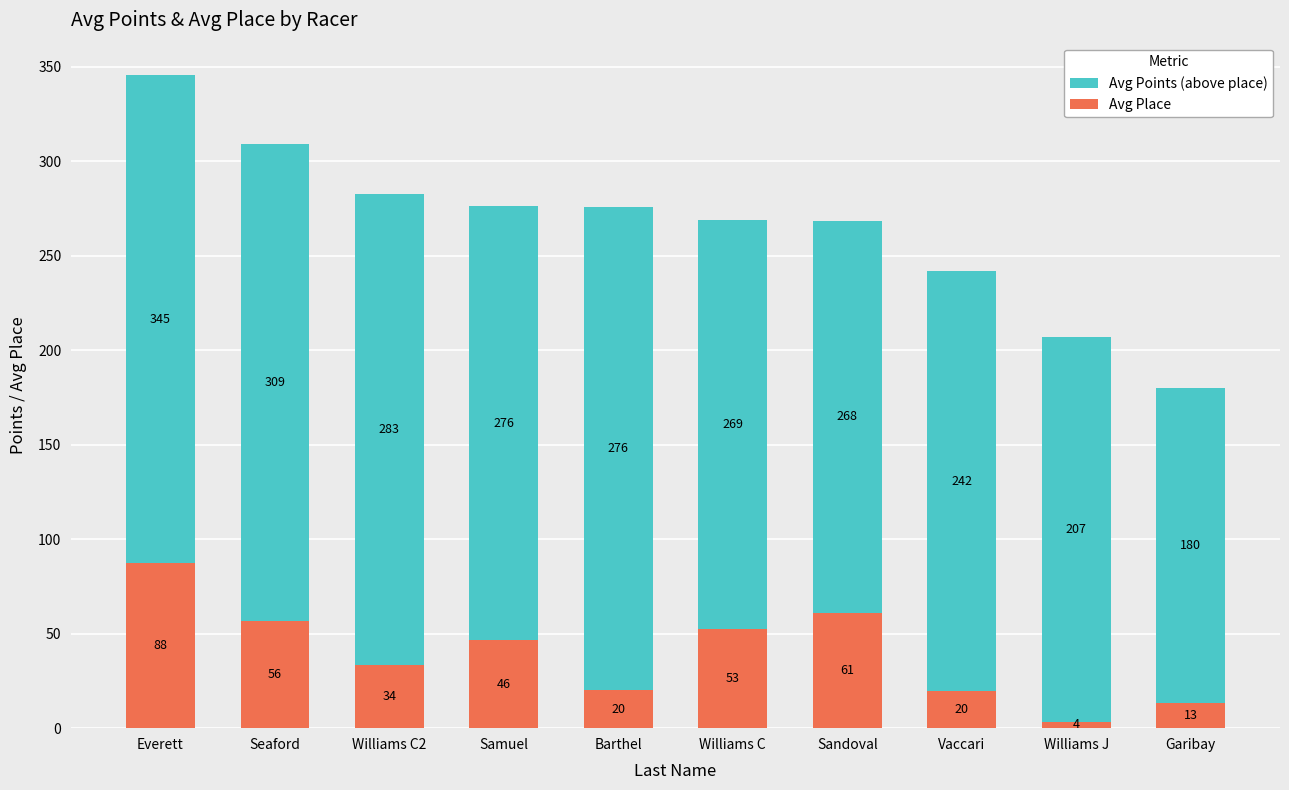

How many bars are there in total?

10